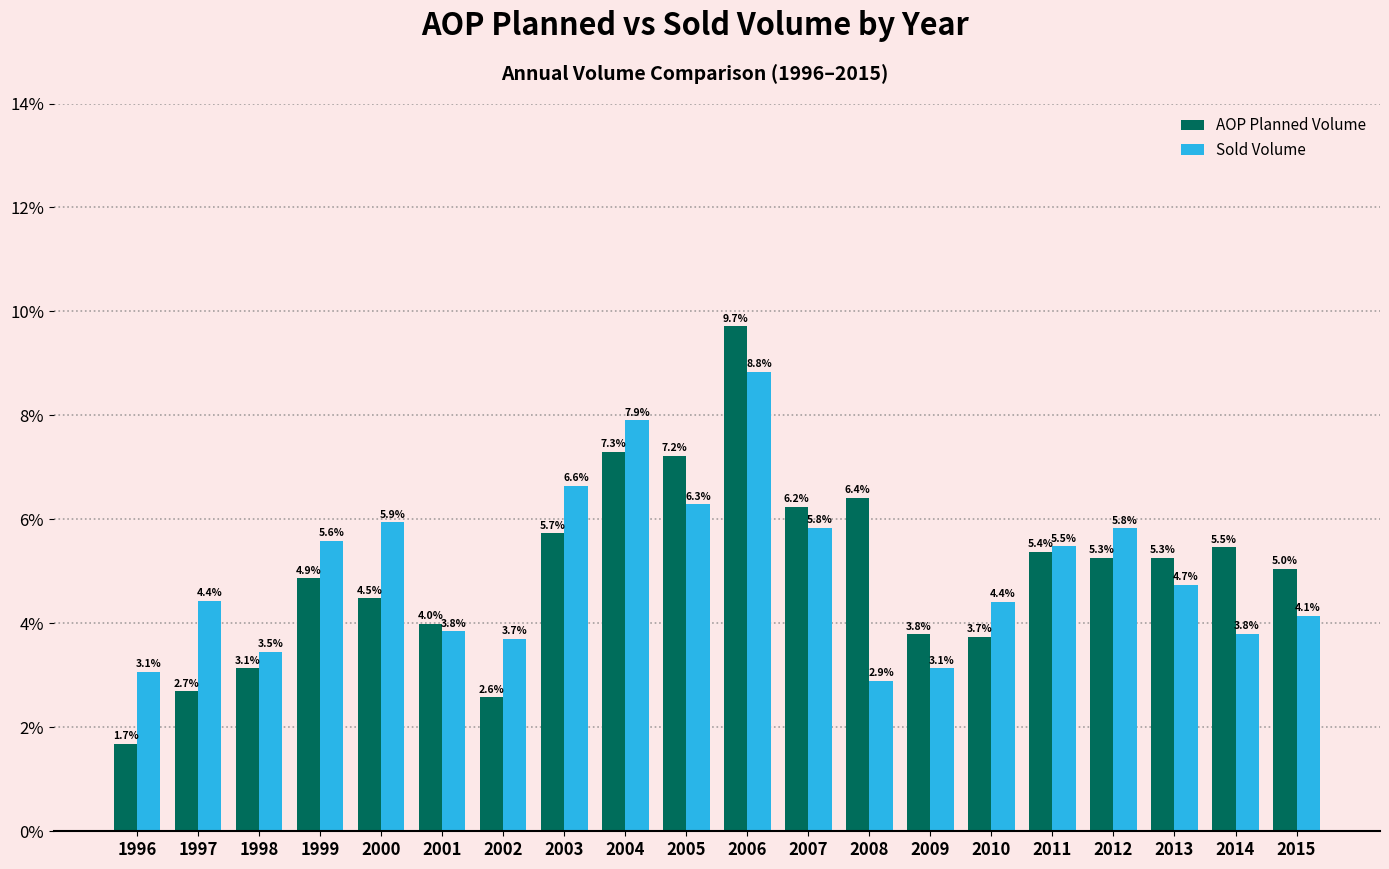

What is the sum of all AOP Planned Volume values?

100.0